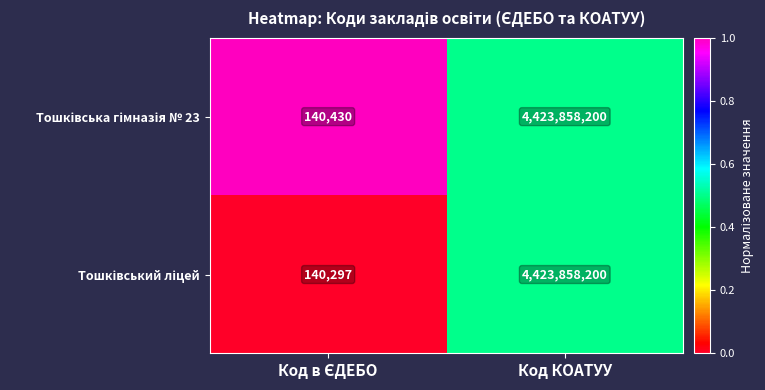

Which label corresponds to the largest value in the chart?

Код КОАТУУ